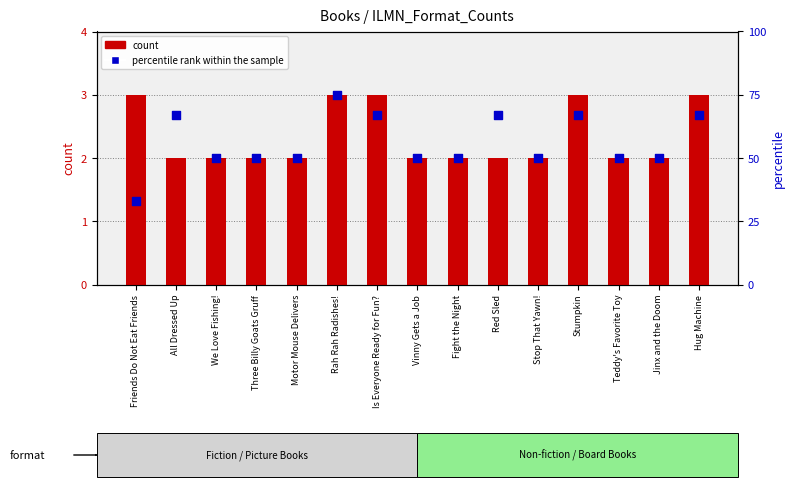

At which category is the sum across all series the highest?

Rah Rah Radishes!